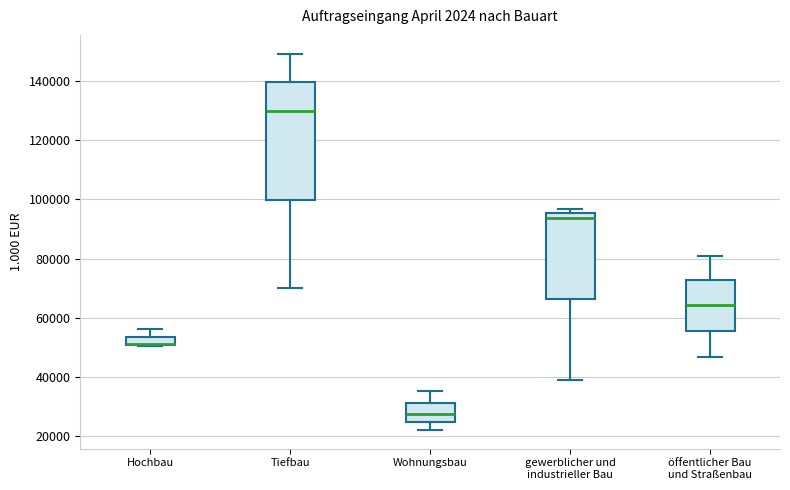

Where is the lower edge of the box for öffentlicher Bau und Straßenbau on the y-axis? The values are not printed on the chart, so give them approximately, as read against the axis.

56000